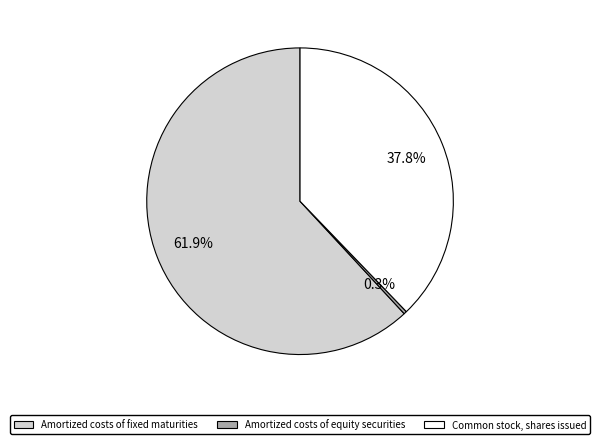

What percentage is the Amortized costs of fixed maturities slice, to the nearest percent?

62%